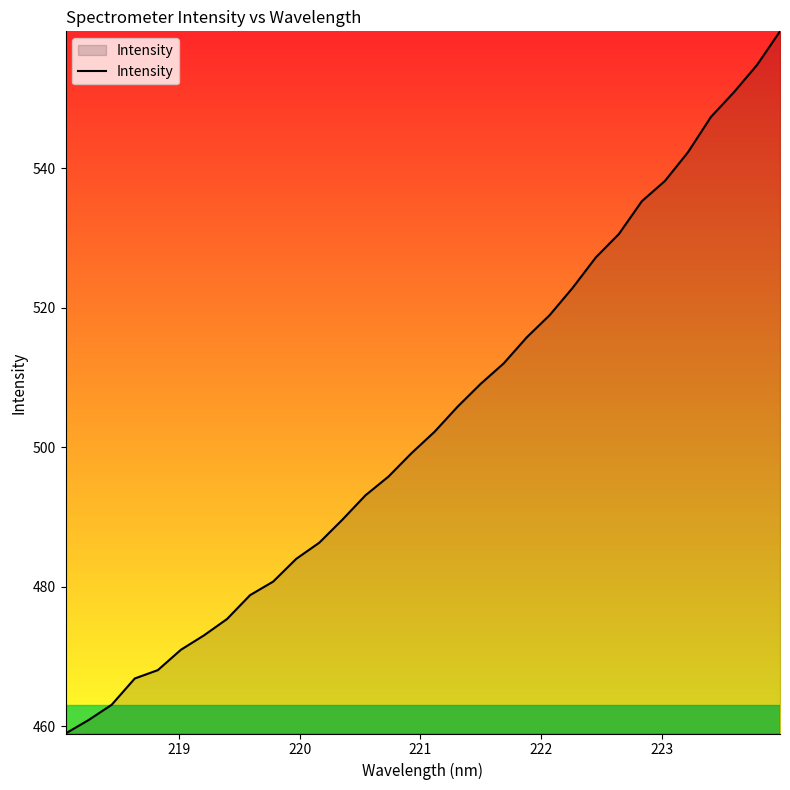

What is the difference between the maximum and minimum values?

100.6